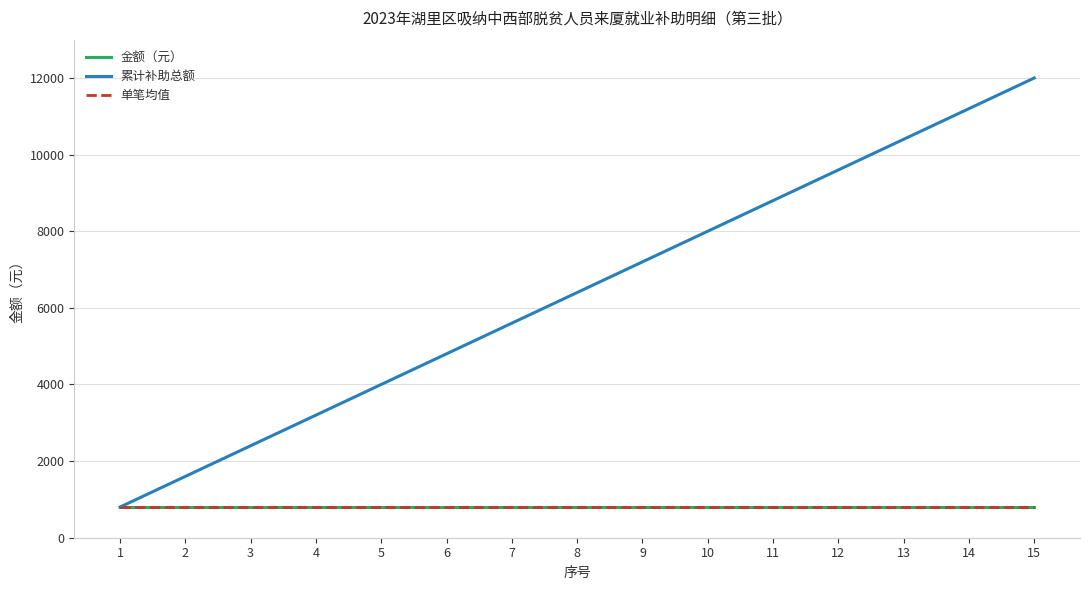

What is the value of the 单笔均值 point at the 6th from the left?

800